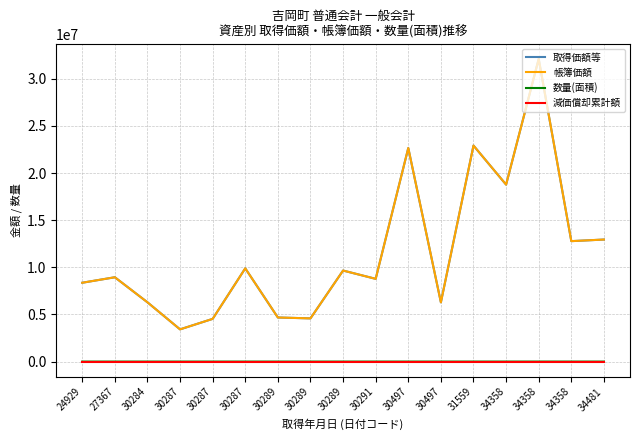

True or false: 減価償却累計額 and 数量(面積) cross at least once.

False